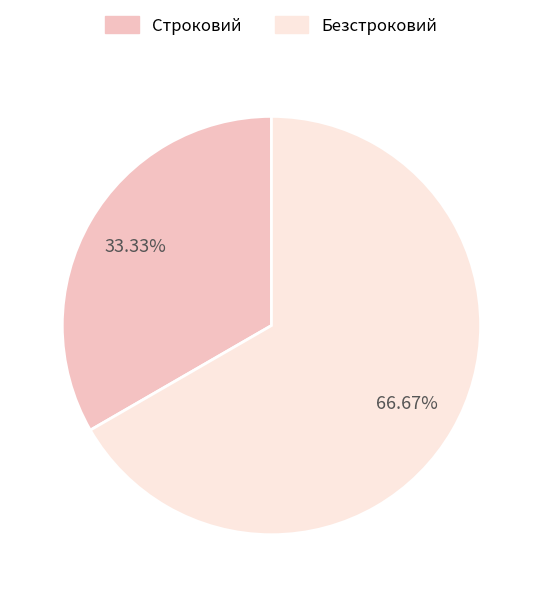

Is there any slice that represents more than half of the pie?

Yes